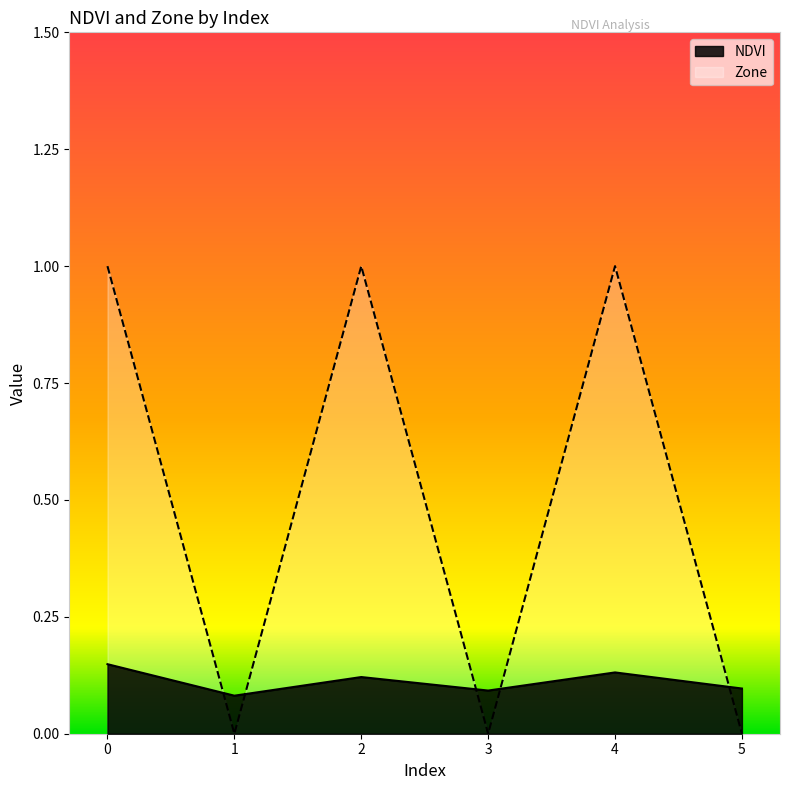

How many interior local peaks does the Zone series have?

2